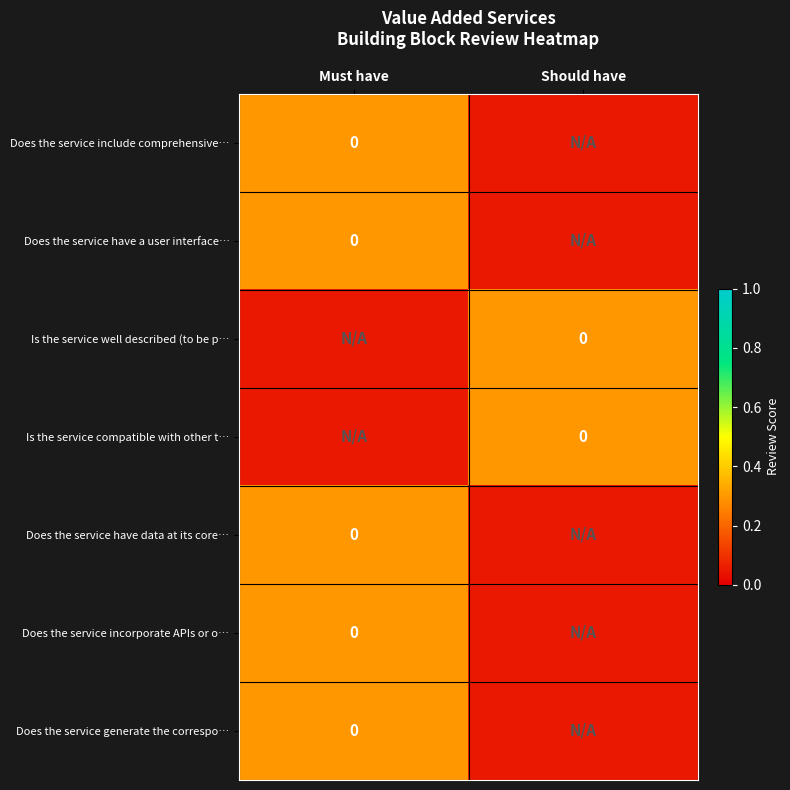

List the labels in order of Does the service have data at its core… value, largest first.

Must have, Should have